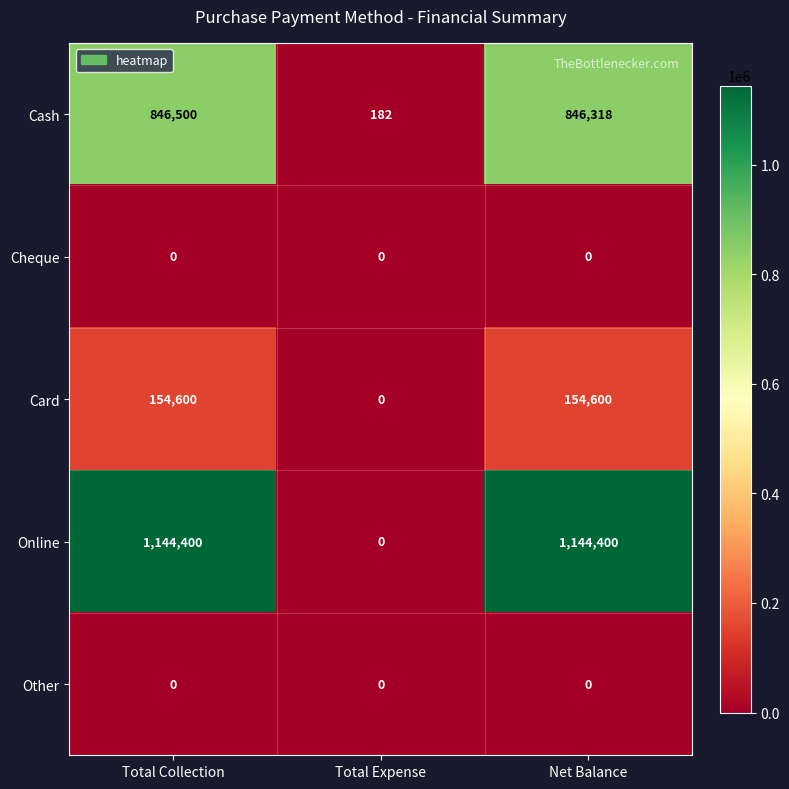

Read the Cash value at Total Collection, to the nearest 10.

846500